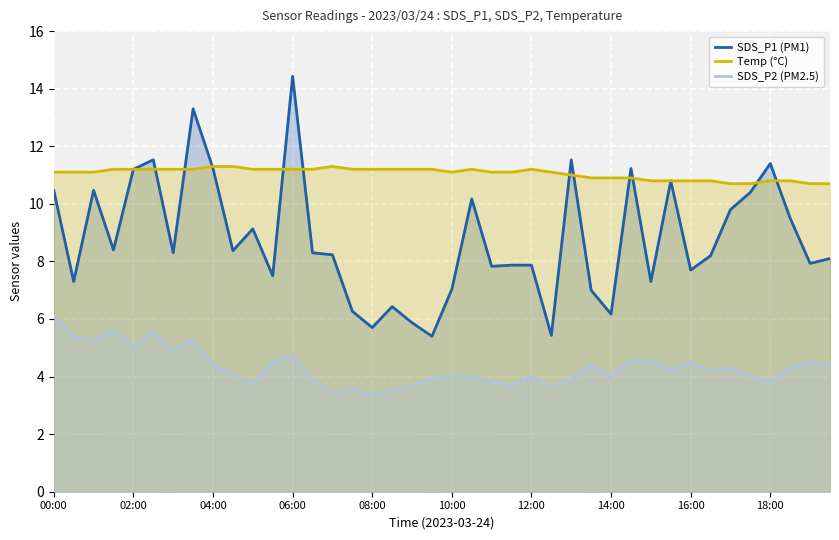

What is the total value across all series at 08:00?

20.3